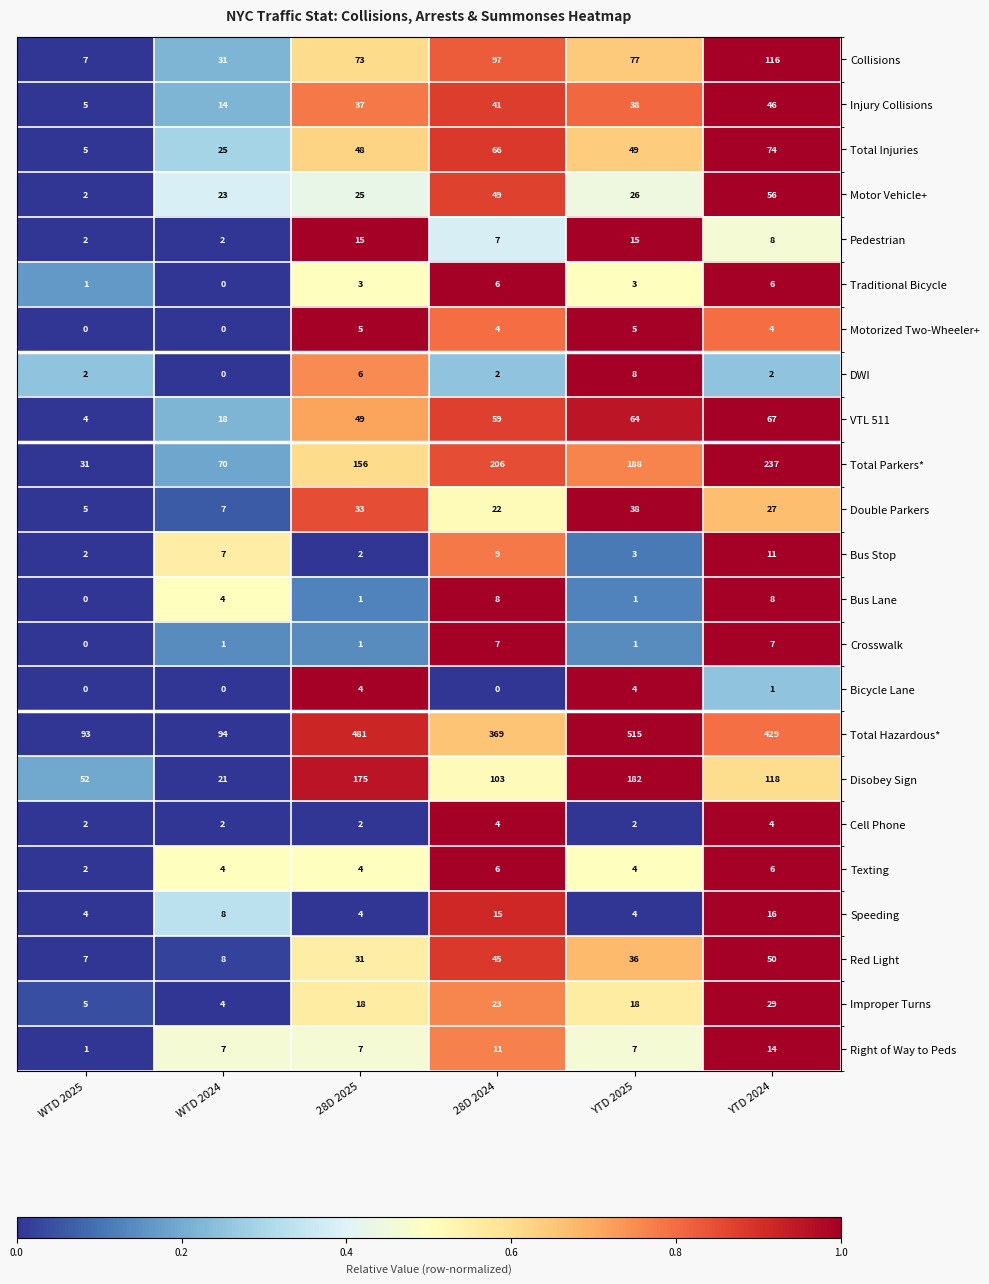

Which series has the largest total across all categories?

Total Hazardous*